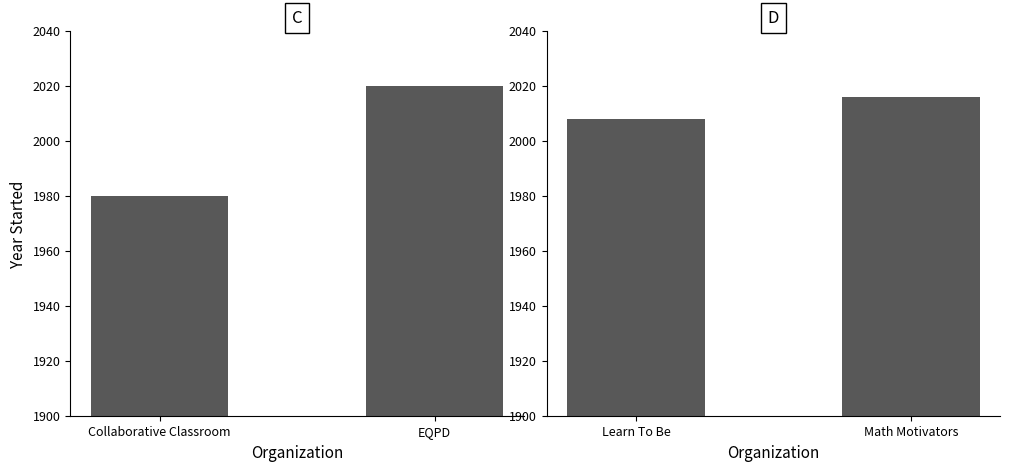

Between Math Motivators and Learn To Be, which is larger?

Math Motivators